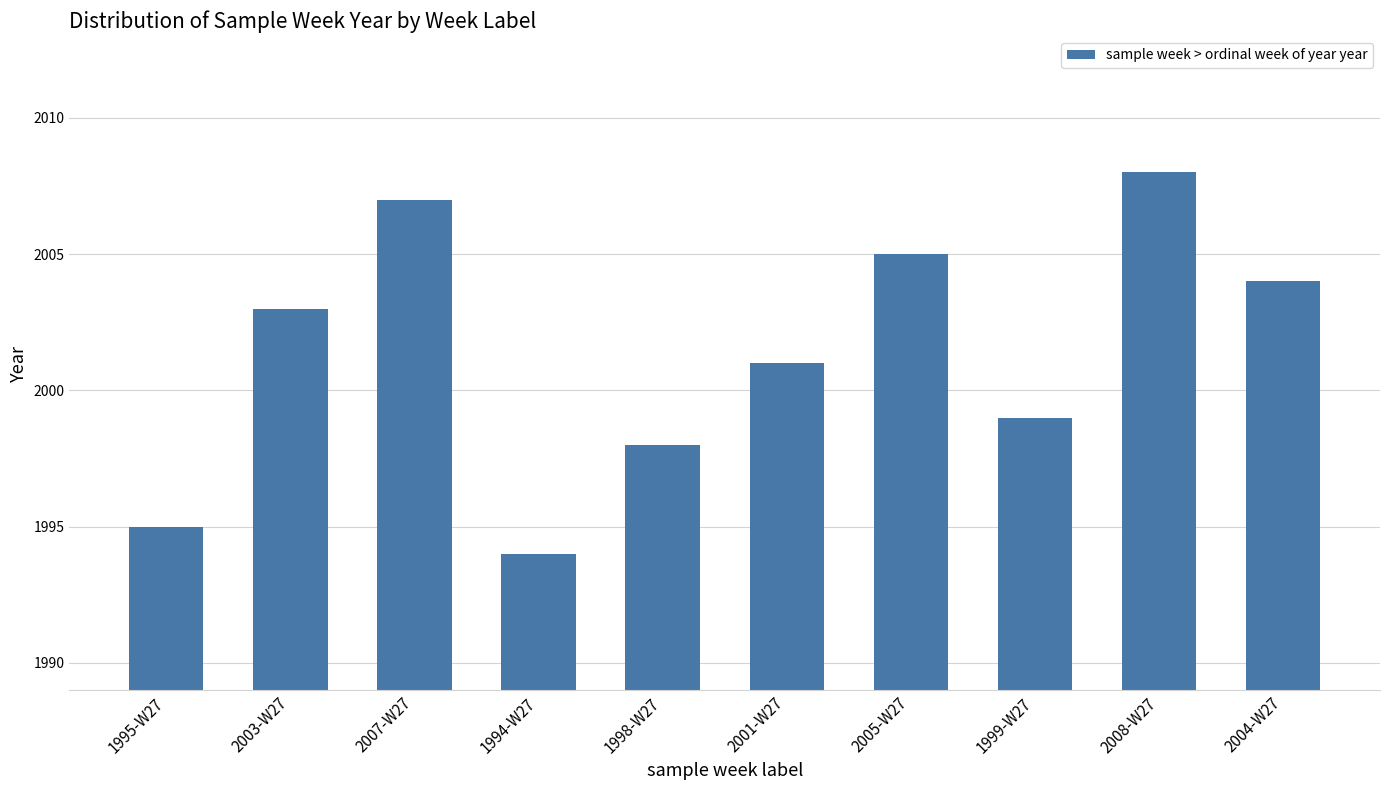

Reading left to right, transcribe all the data shown in this chart.

1995-W27=1995	2003-W27=2003	2007-W27=2007	1994-W27=1994	1998-W27=1998	2001-W27=2001	2005-W27=2005	1999-W27=1999	2008-W27=2008	2004-W27=2004